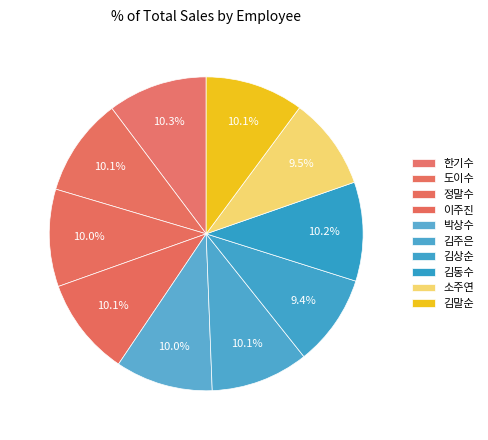

How many slices are in this pie chart?

10